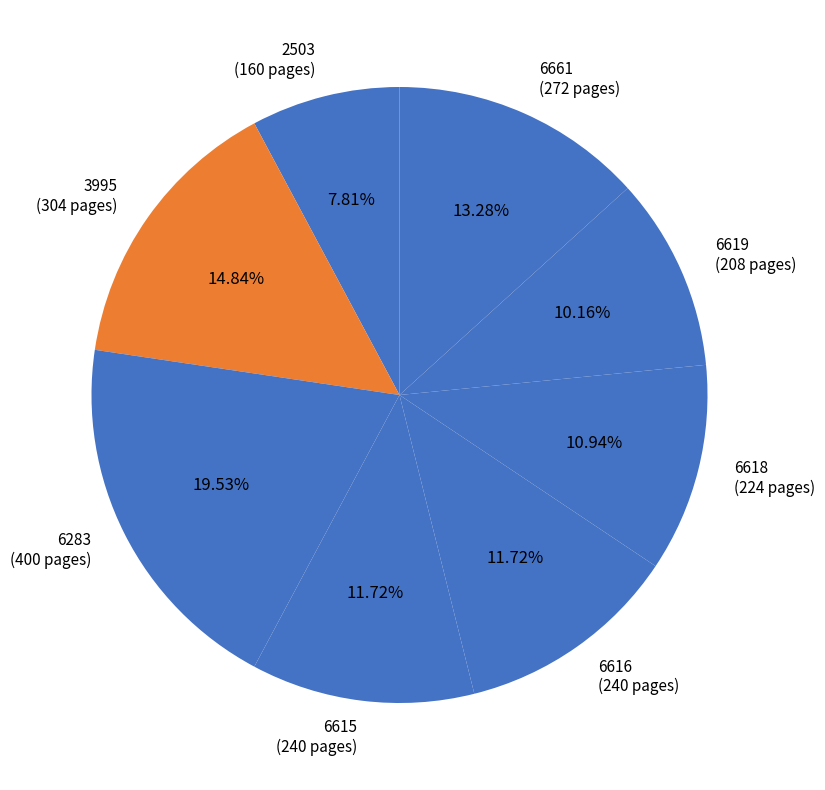

What is the smallest slice in the pie chart?

2503